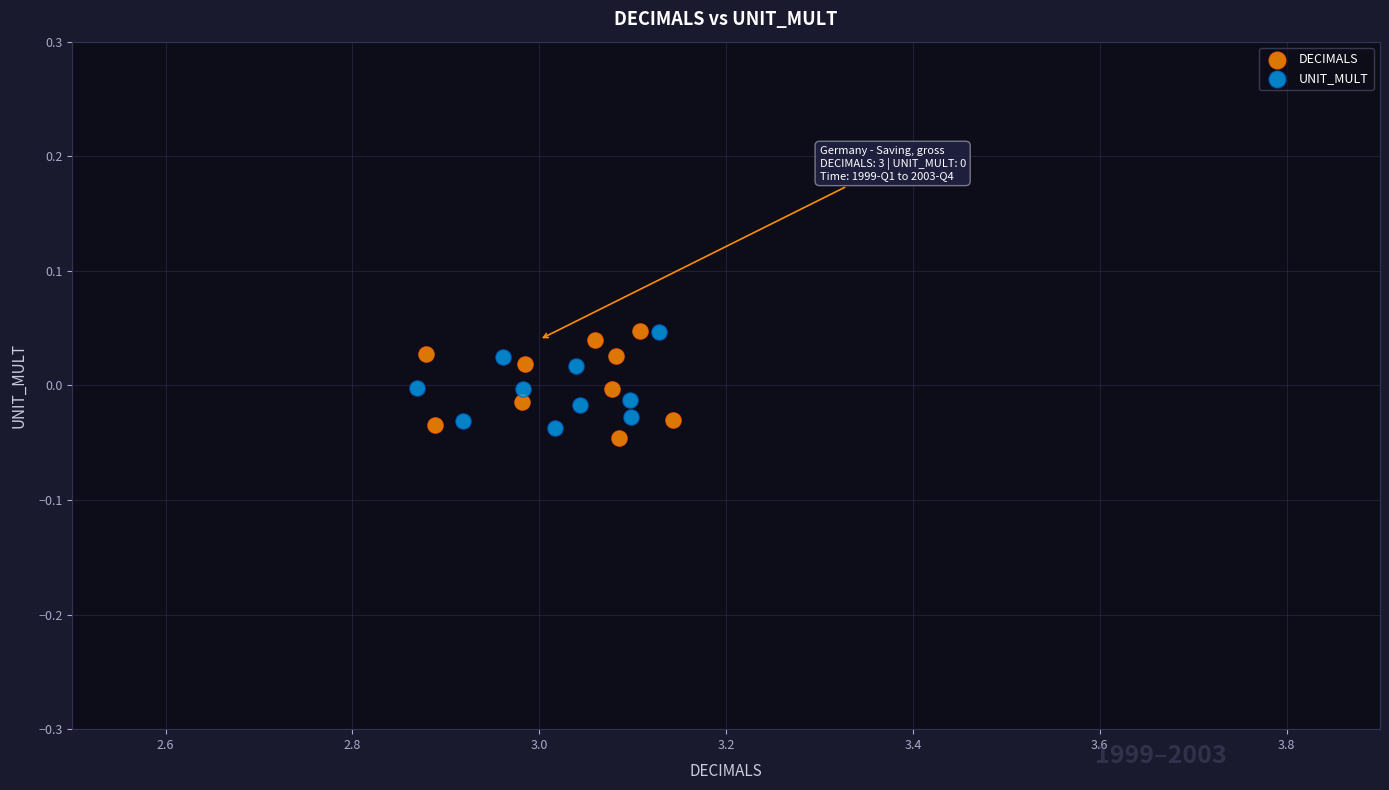

What are all the series names shown in the legend?

DECIMALS, UNIT_MULT